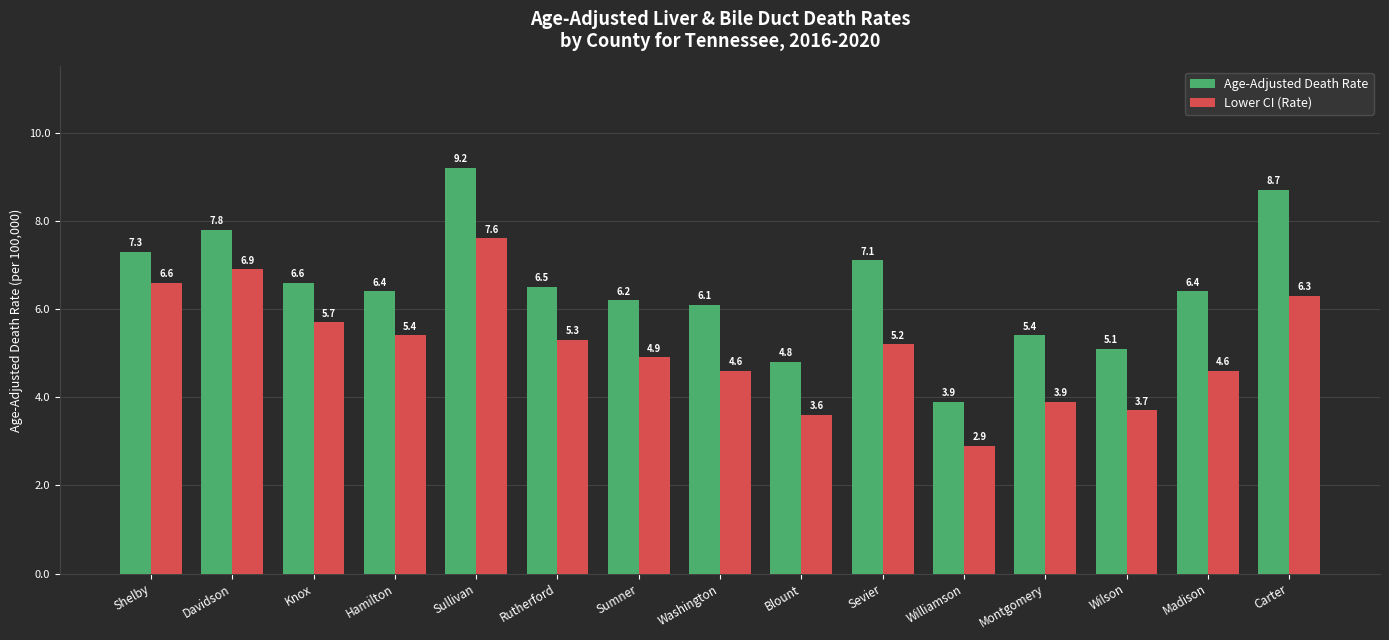

How many data points in Lower CI (Rate) are less than 5?

7